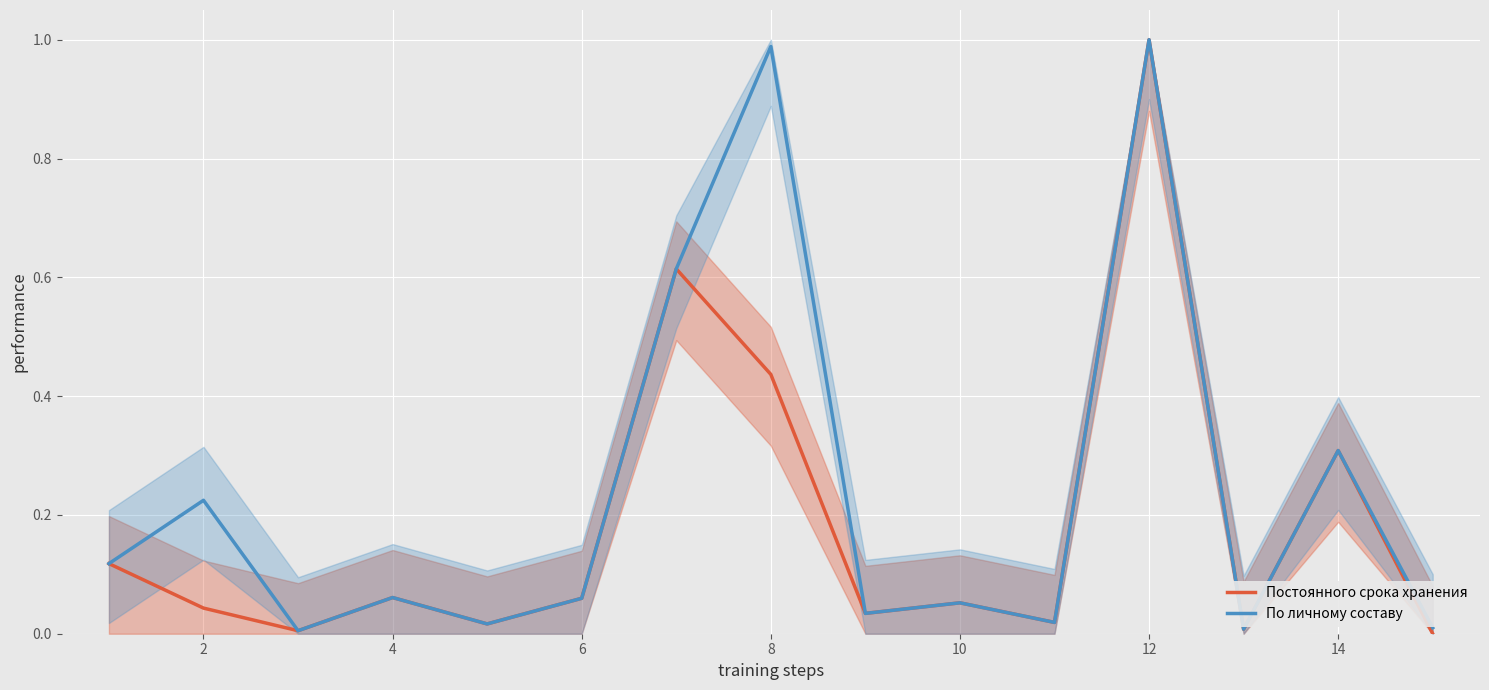

Is the value of Постоянного срока хранения at 4 greater than the value of По личному составу at 12?

No